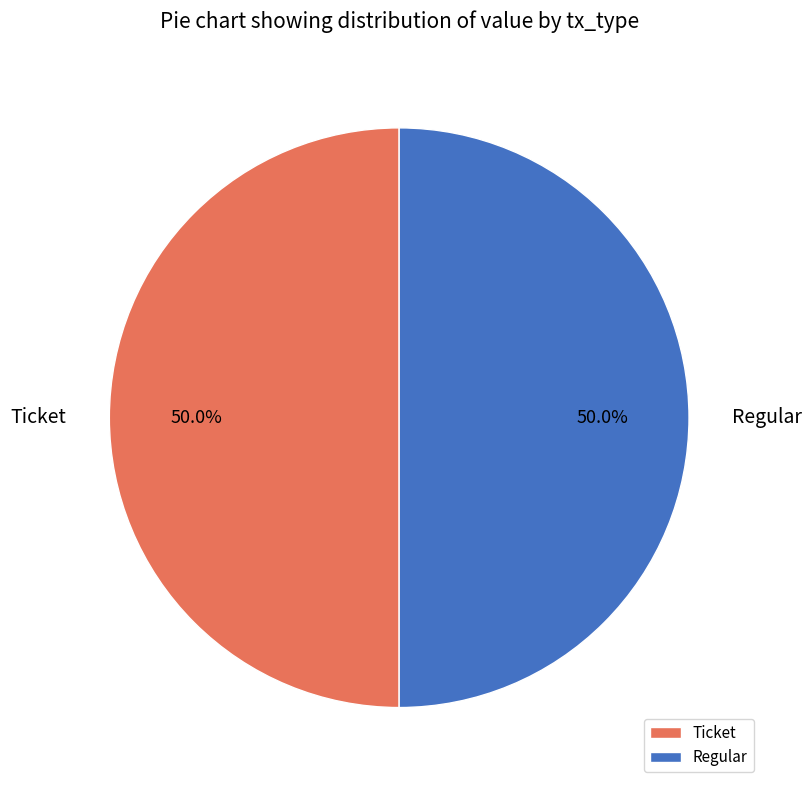

What percentage do Regular and Ticket together represent?

100.0%